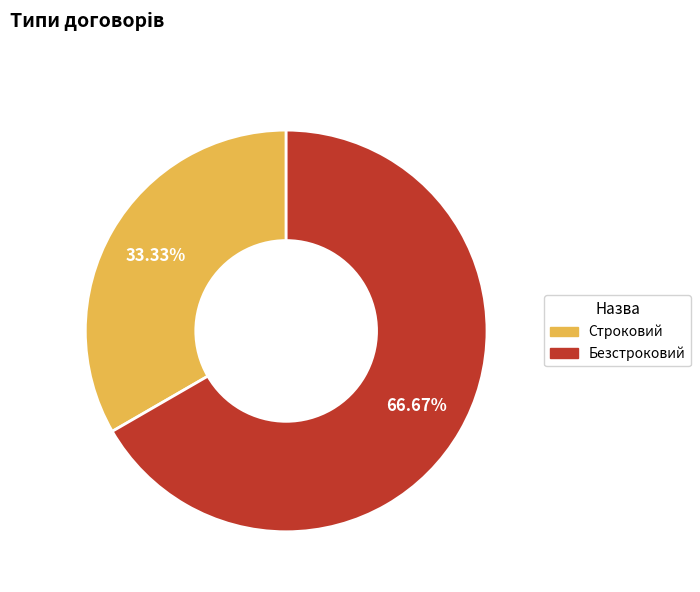

To the nearest percent, what percentage of the pie is Строковий?

33%